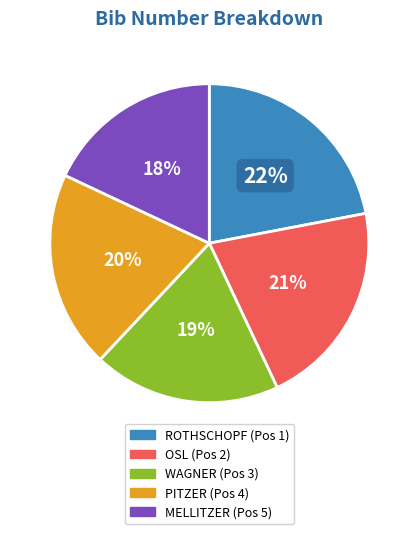

Do MELLITZER (Pos 5) and OSL (Pos 2) together represent more than half of the pie?

No